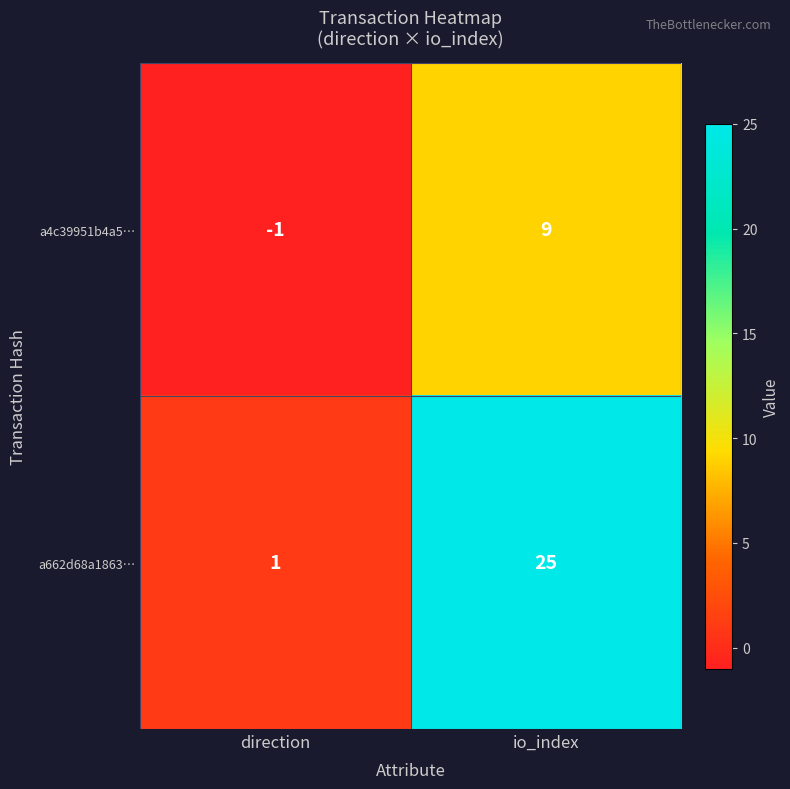

Reading left to right, what are all the values shown in this chart?

a4c39951b4a5…: -1	9
a662d68a1863…: 1	25